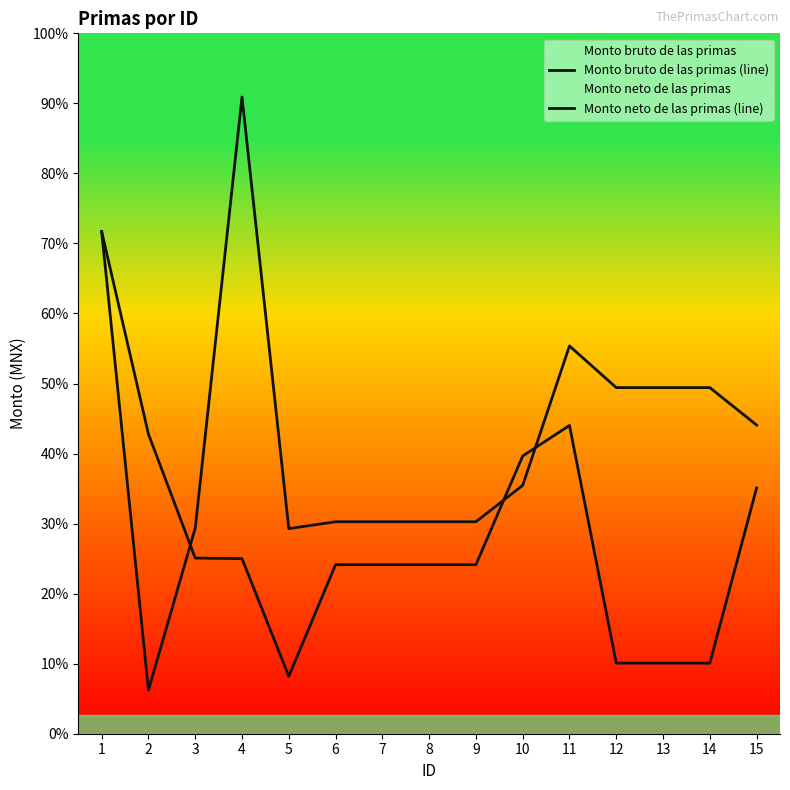

How many series are shown in this chart?

2